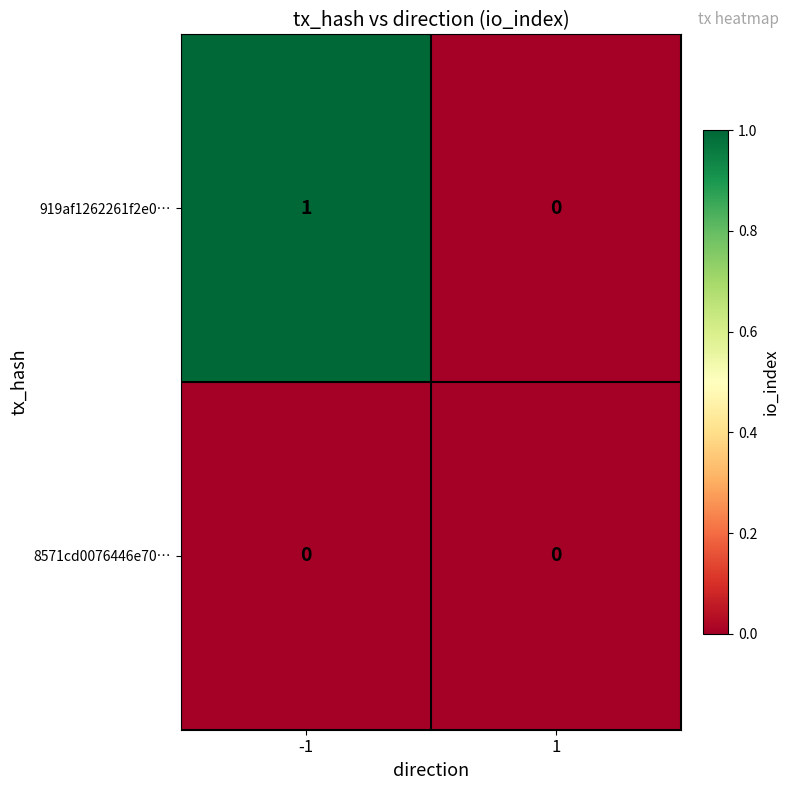

Reading left to right, what are all the values shown in this chart?

919af1262261f2e0…: 1	0
8571cd0076446e70…: 0	0